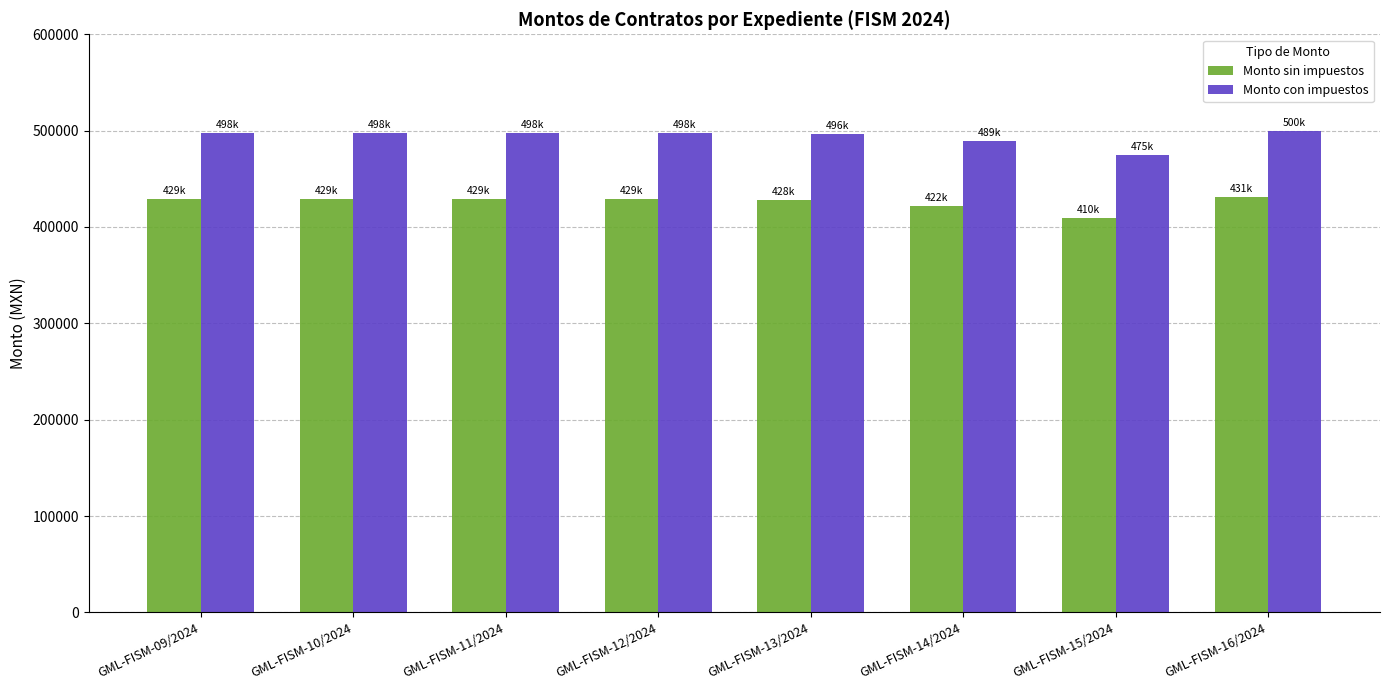

What is the sum of the Monto sin impuestos values at GML-FISM-15/2024 and GML-FISM-14/2024?

831226.6